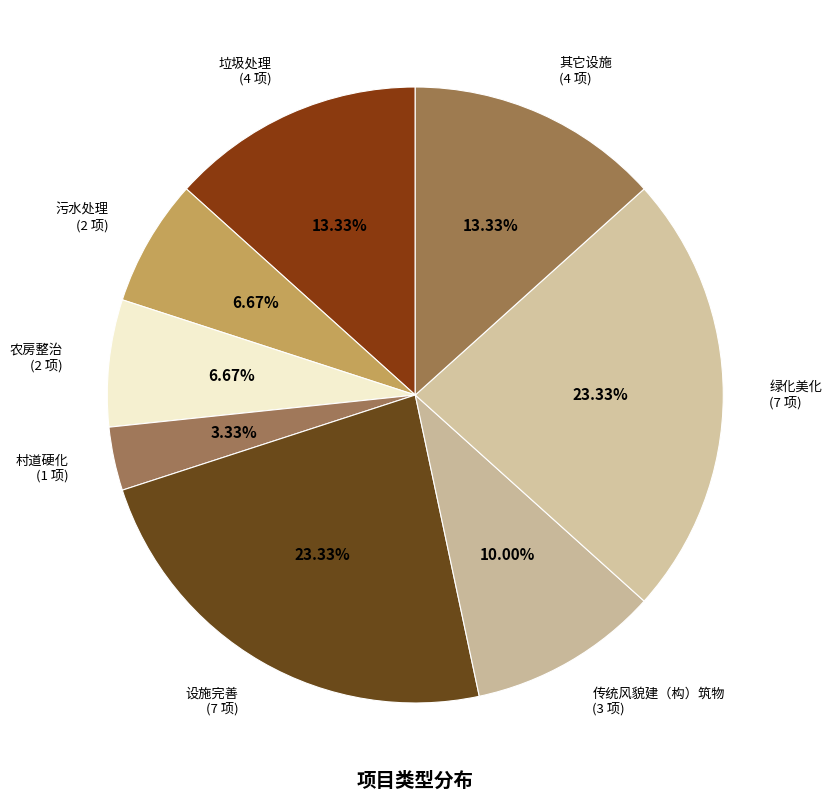

To the nearest percent, what portion does 绿化美化 represent?

23%